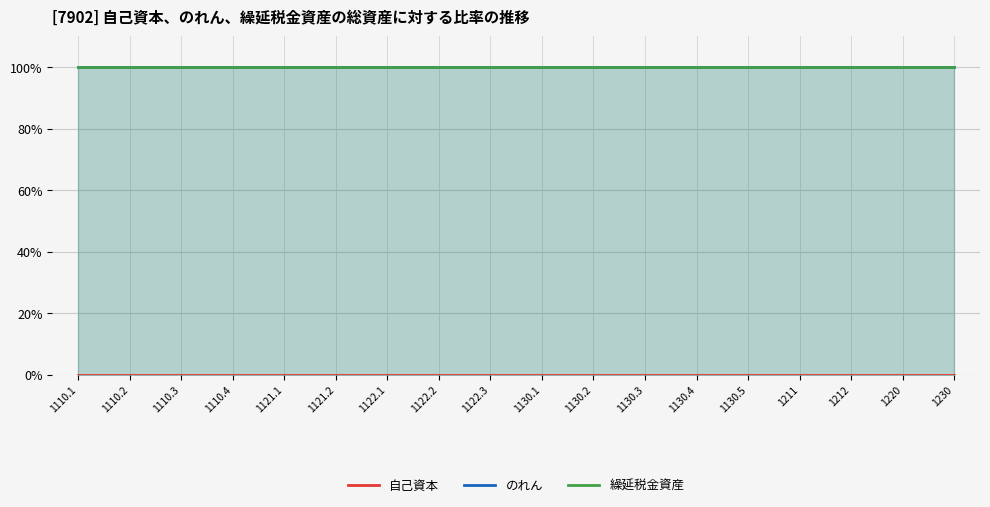

Reading left to right, extract all data points from this chart.

自己資本: 1110.1=0	1110.2=0	1110.3=0	1110.4=0	1121.1=0	1121.2=0	1122.1=0	1122.2=0	1122.3=0	1130.1=0	1130.2=0	1130.3=0	1130.4=0	1130.5=0	1211=0	1212=0	1220=0	1230=0
のれん: 1110.1=100	1110.2=100	1110.3=100	1110.4=100	1121.1=100	1121.2=100	1122.1=100	1122.2=100	1122.3=100	1130.1=100	1130.2=100	1130.3=100	1130.4=100	1130.5=100	1211=100	1212=100	1220=100	1230=100
繰延税金資産: 1110.1=100	1110.2=100	1110.3=100	1110.4=100	1121.1=100	1121.2=100	1122.1=100	1122.2=100	1122.3=100	1130.1=100	1130.2=100	1130.3=100	1130.4=100	1130.5=100	1211=100	1212=100	1220=100	1230=100